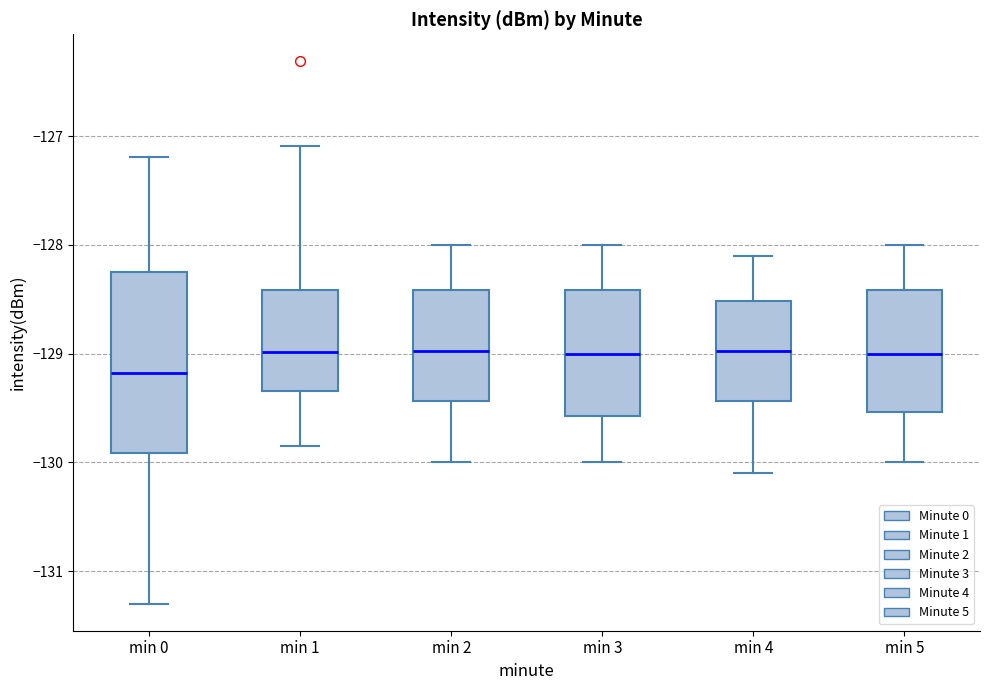

Where does the median line of the box for min 3 sit on the y-axis? The values are not printed on the chart, so give them approximately, as read against the axis.

-129.0